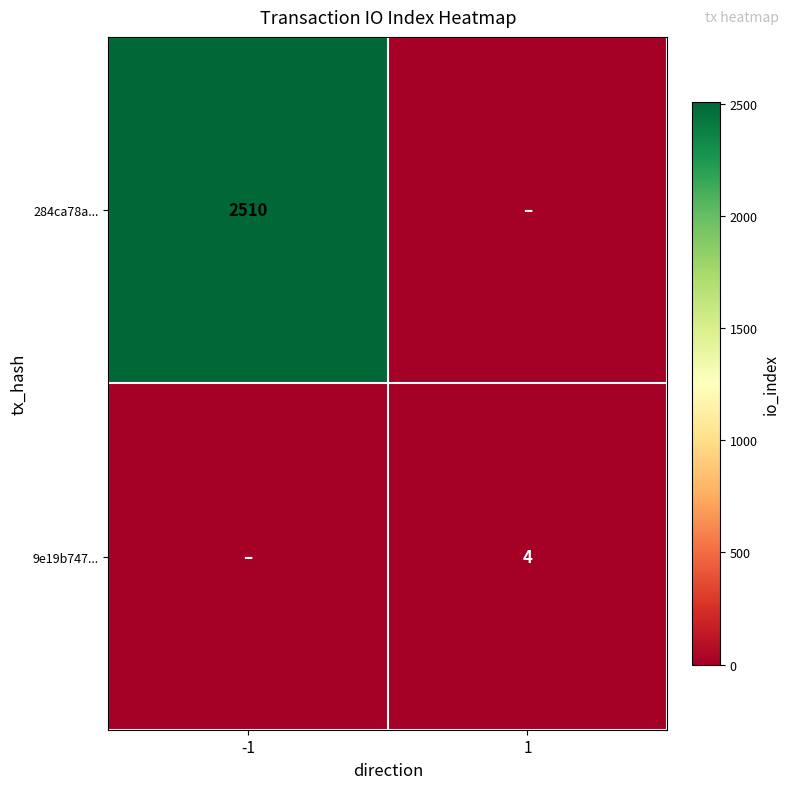

The 9e19b747... series shows 2 at 1. True or false?

False